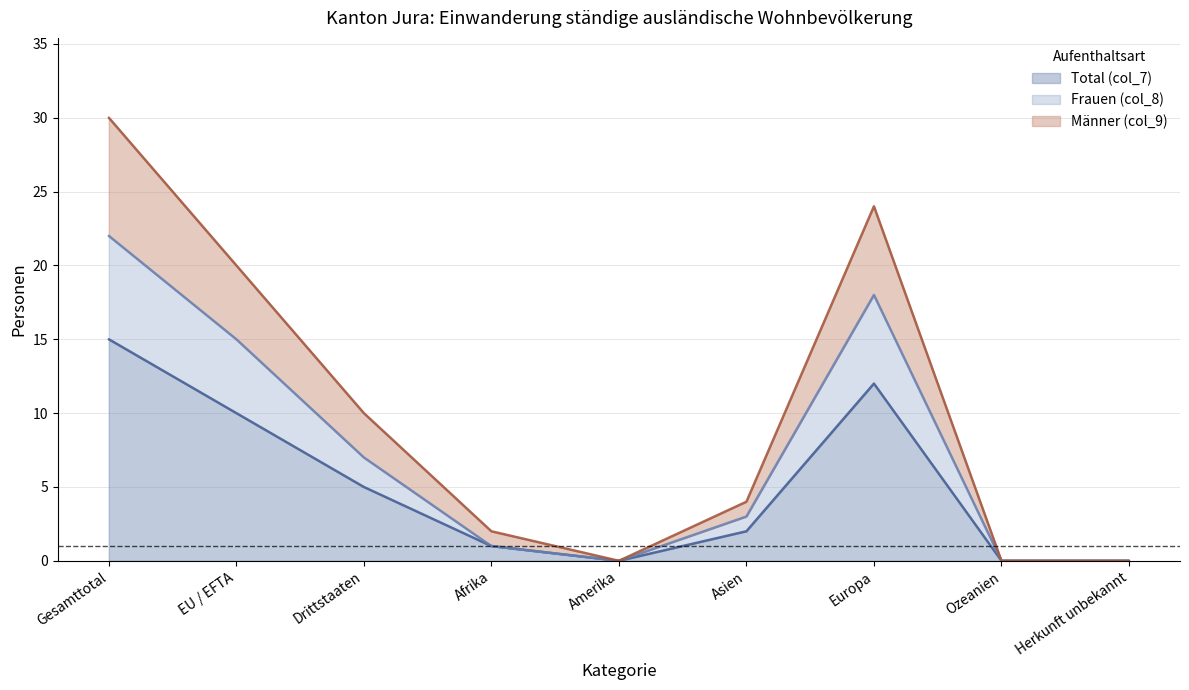

What is the total value across all series at Gesamttotal?

67